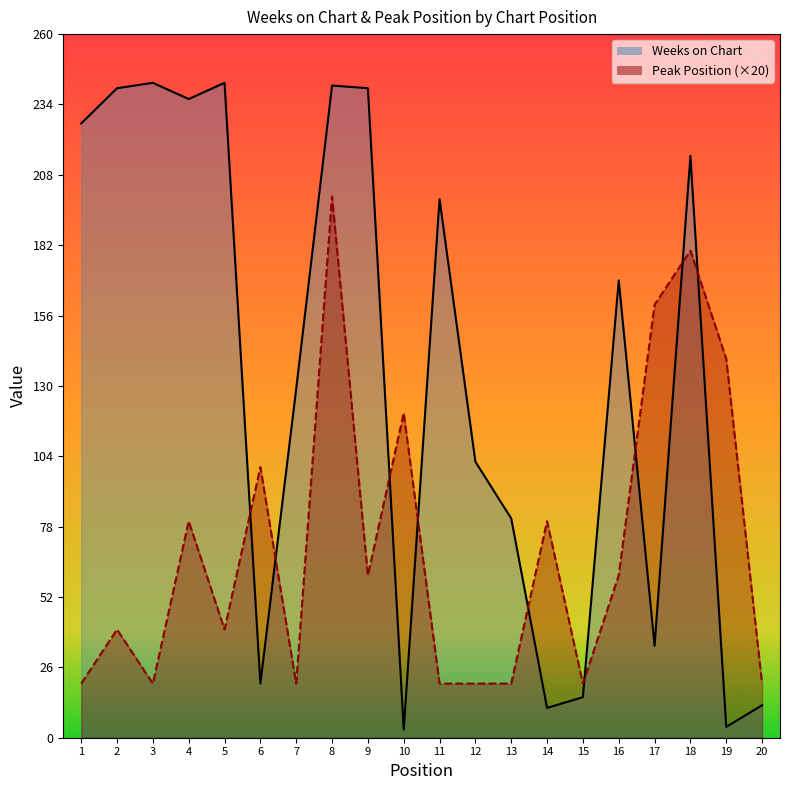

Which series changed the most between 3 and 11?

Weeks on Chart